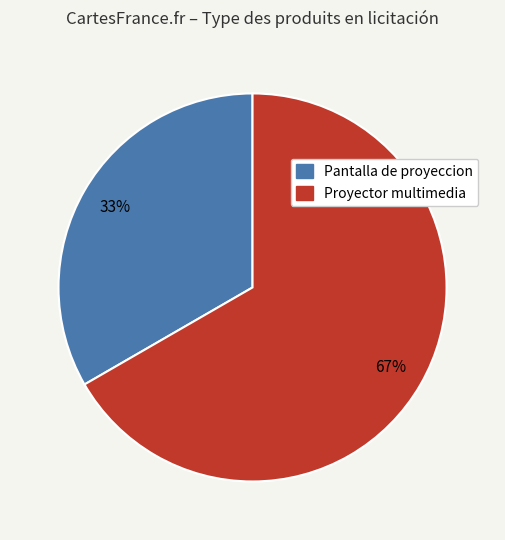

Does any single category account for the majority?

Yes